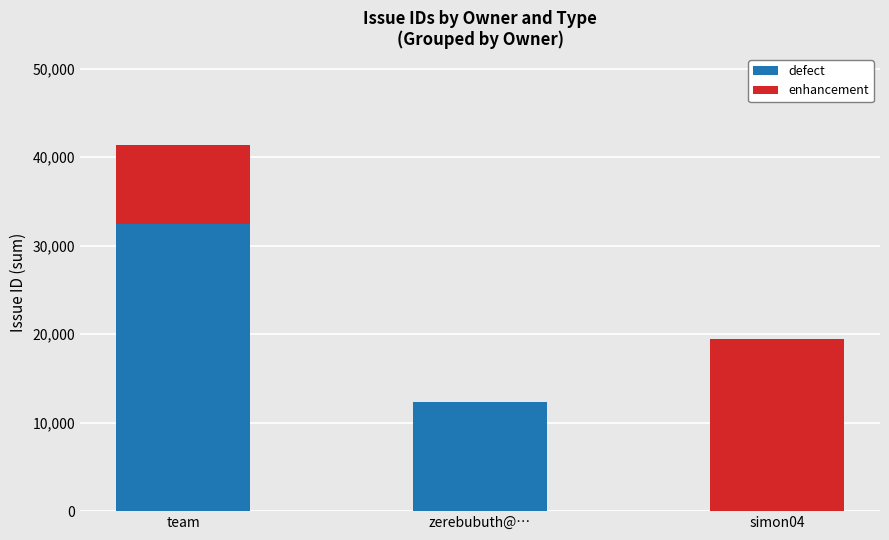

Is it true that defect equals -21746 at simon04?

False